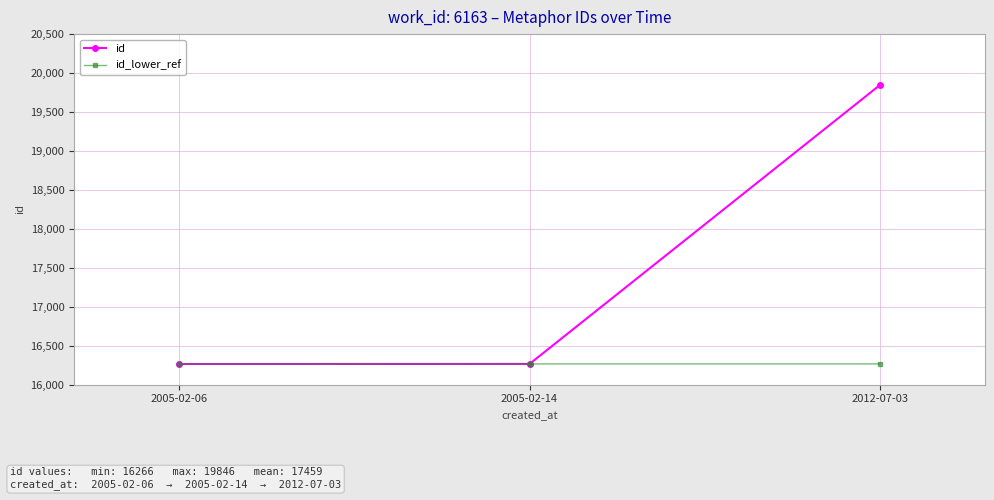

What are all the series names shown in the legend?

id, id_lower_ref